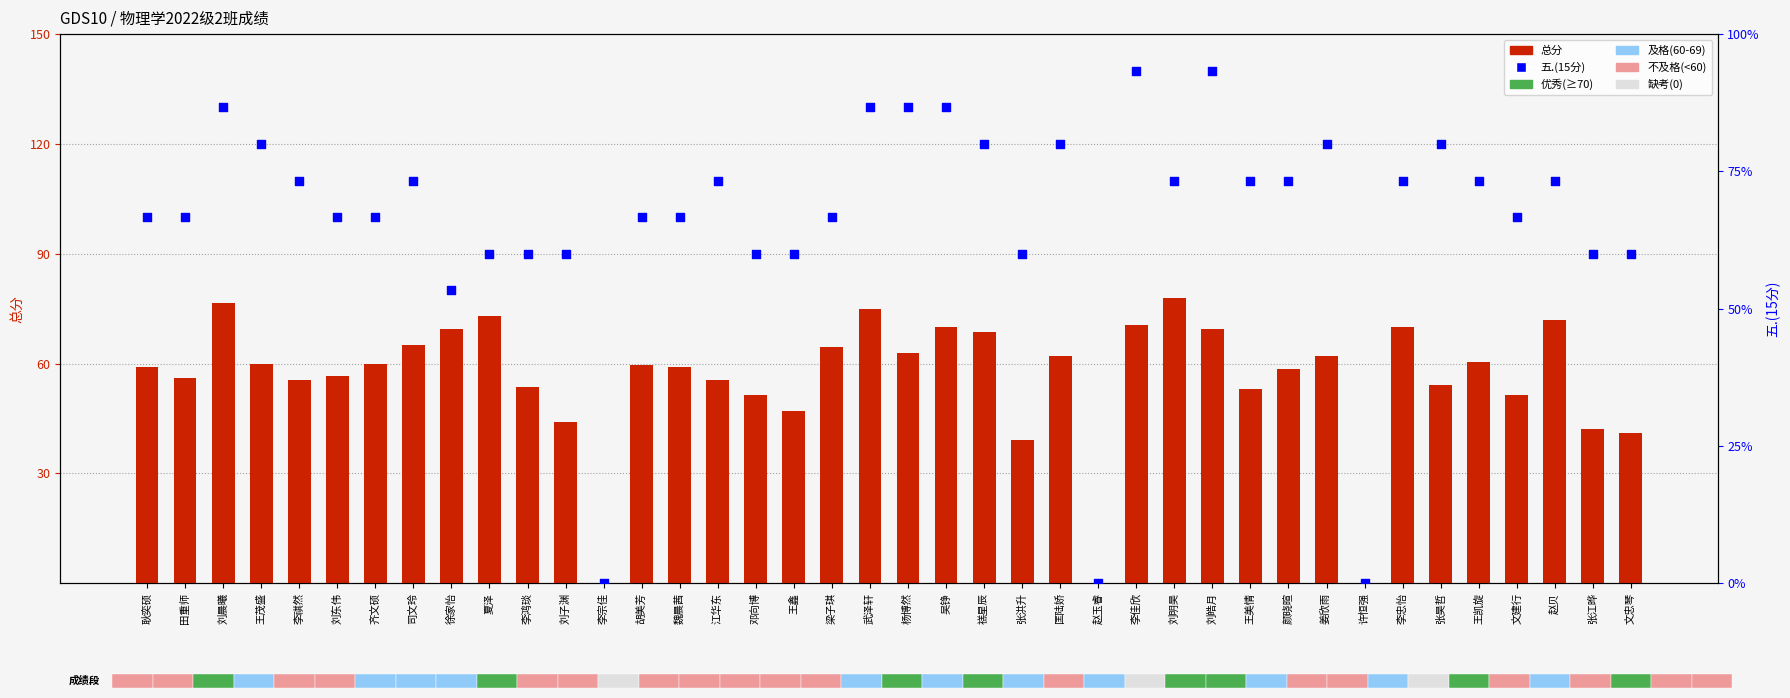

What is the total value across all series at 张江晔?

51.0